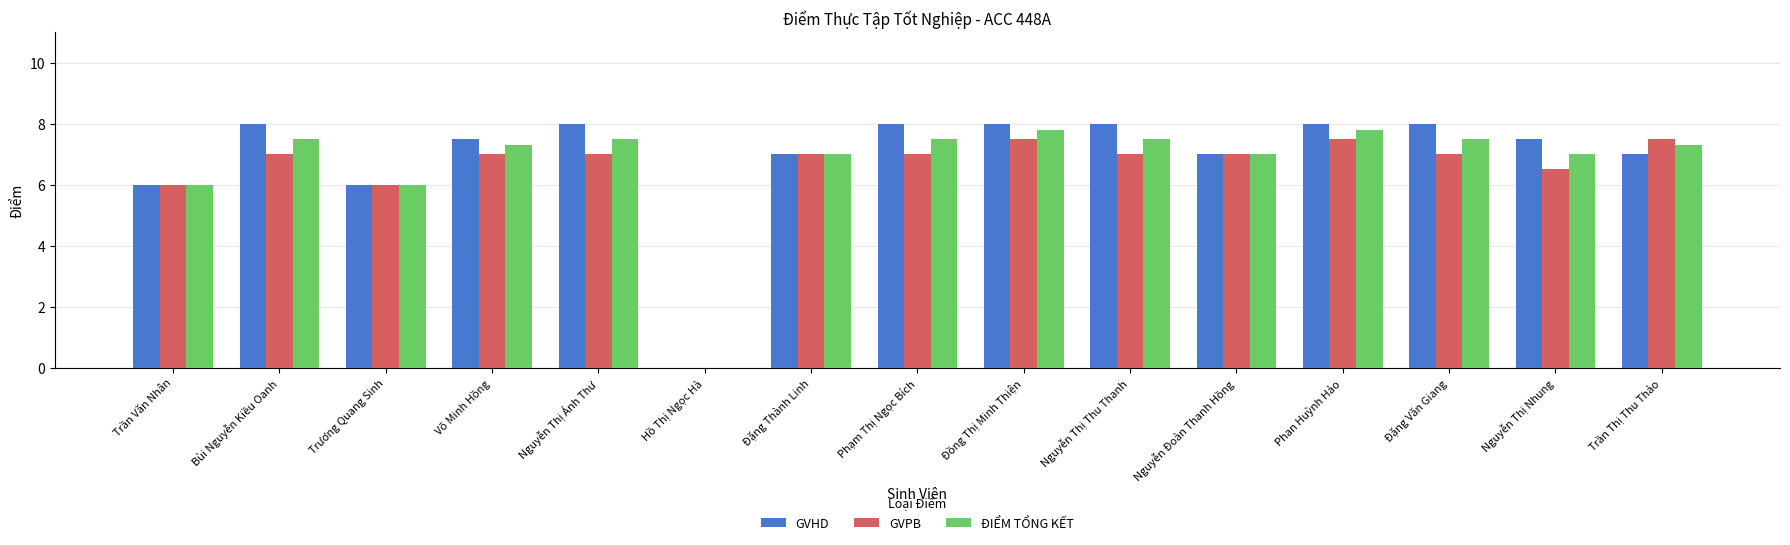

What is the sum of the GVPB values at Đặng Văn Giang and Nguyễn Thị Nhung?

13.5